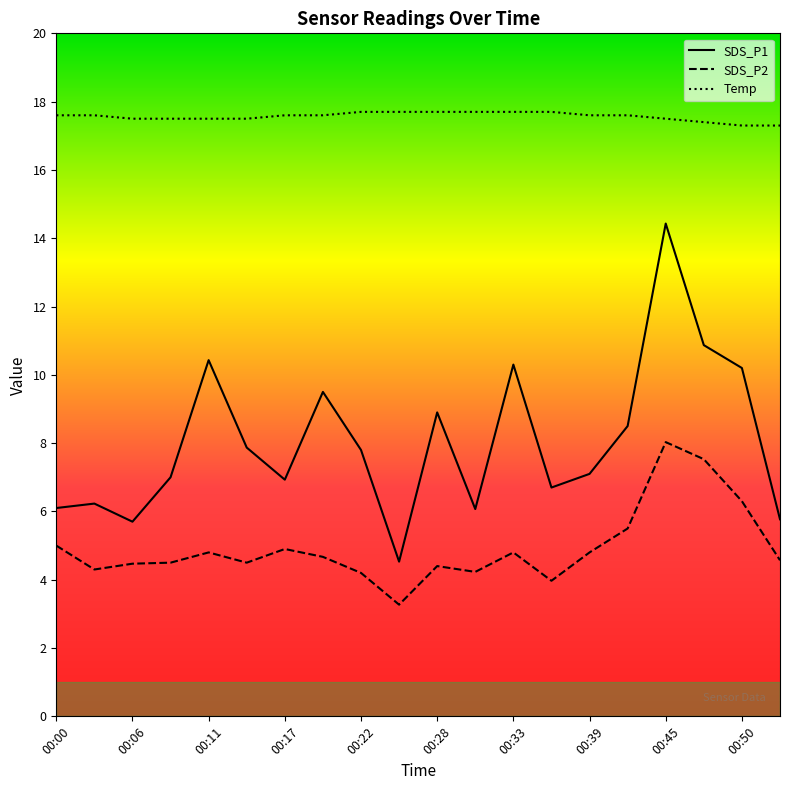

What is the maximum value shown in the chart?

17.7